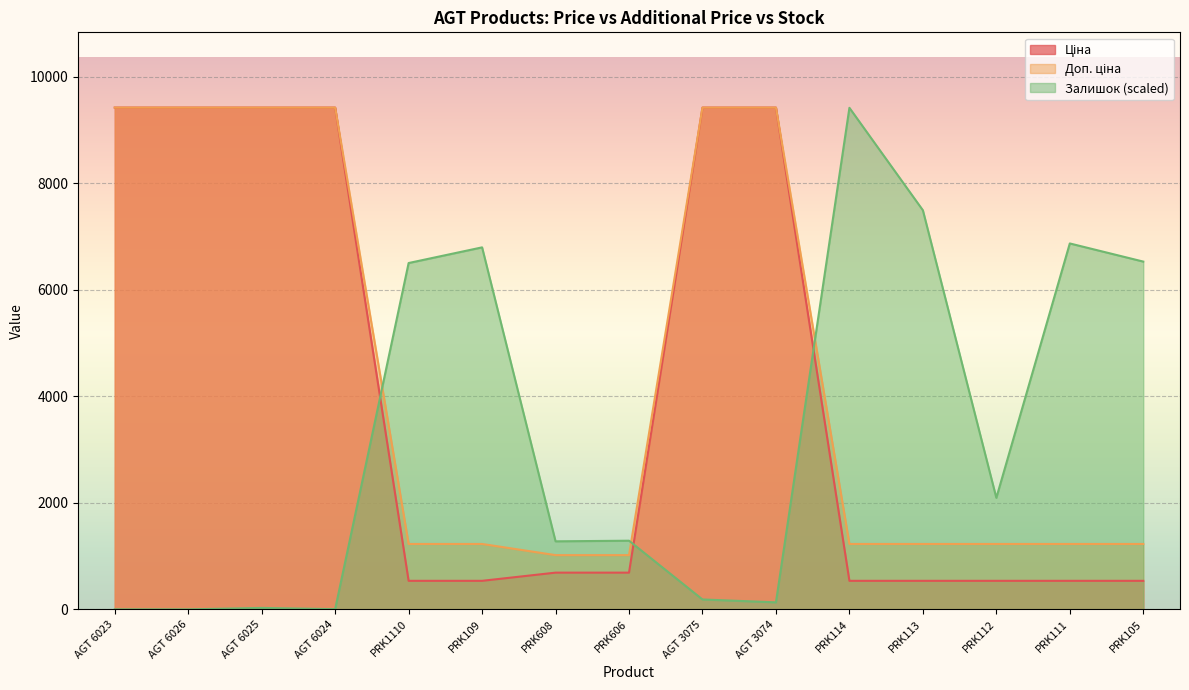

The value of Доп. ціна at PRK111 is 1227.2. True or false?

True